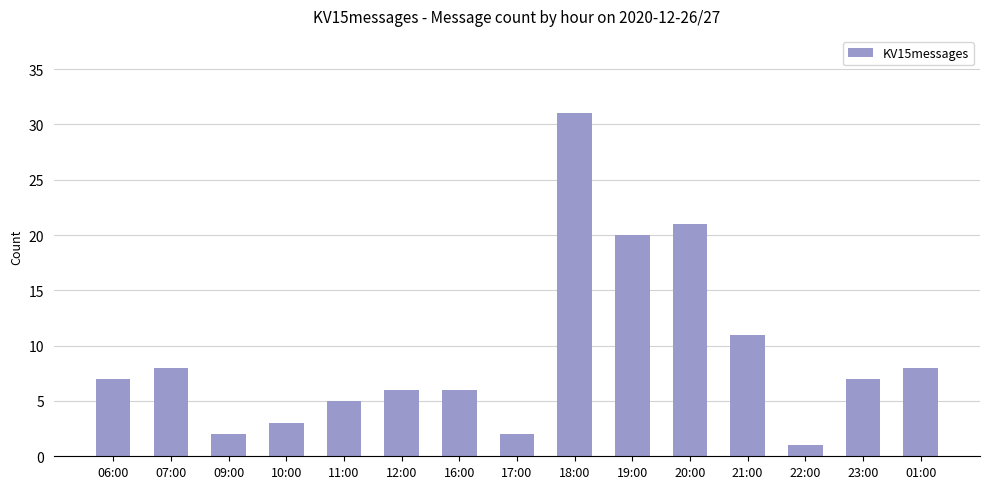

At which label is the value closest to 16?

19:00